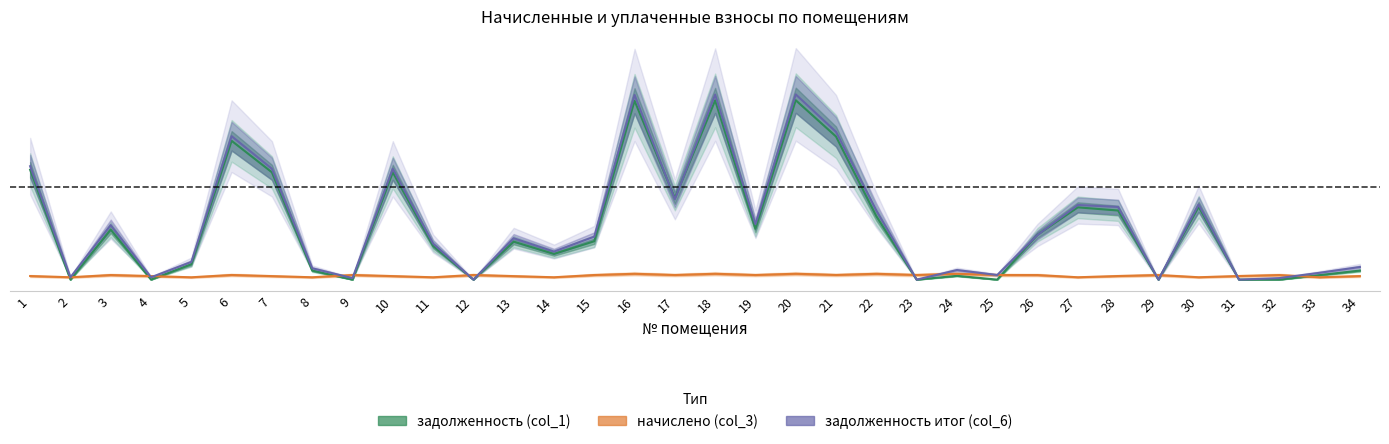

How many categories are shown in the chart?

34